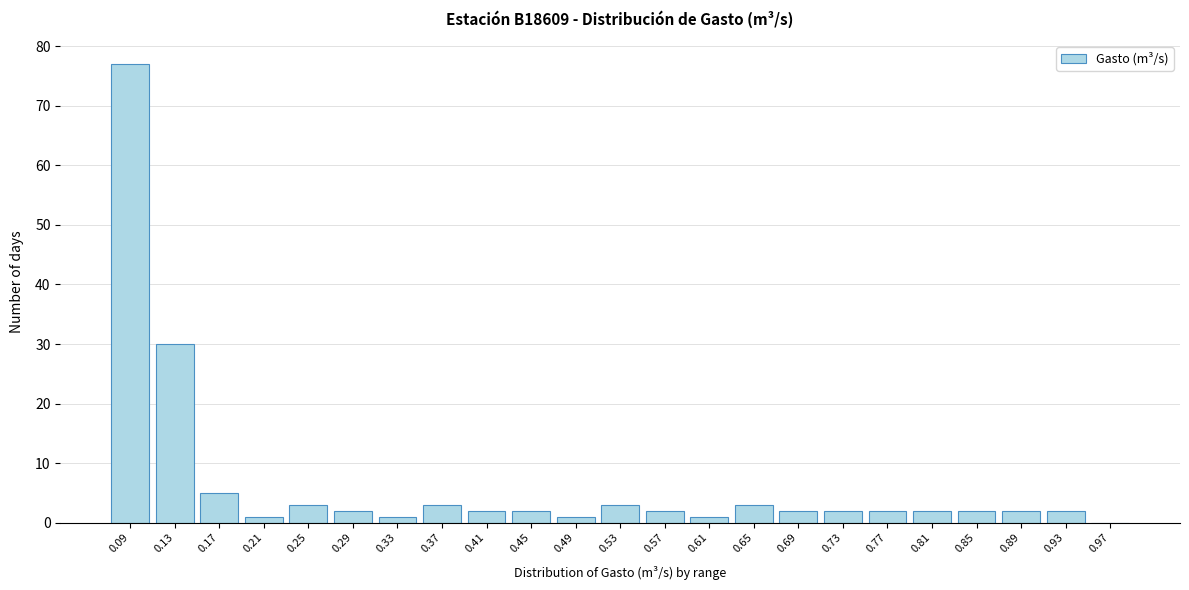

Reading right to left, what are all the values shown in this chart?

0.97=0	0.93=2	0.89=2	0.85=2	0.81=2	0.77=2	0.73=2	0.69=2	0.65=3	0.61=1	0.57=2	0.53=3	0.49=1	0.45=2	0.41=2	0.37=3	0.33=1	0.29=2	0.25=3	0.21=1	0.17=5	0.13=30	0.09=77